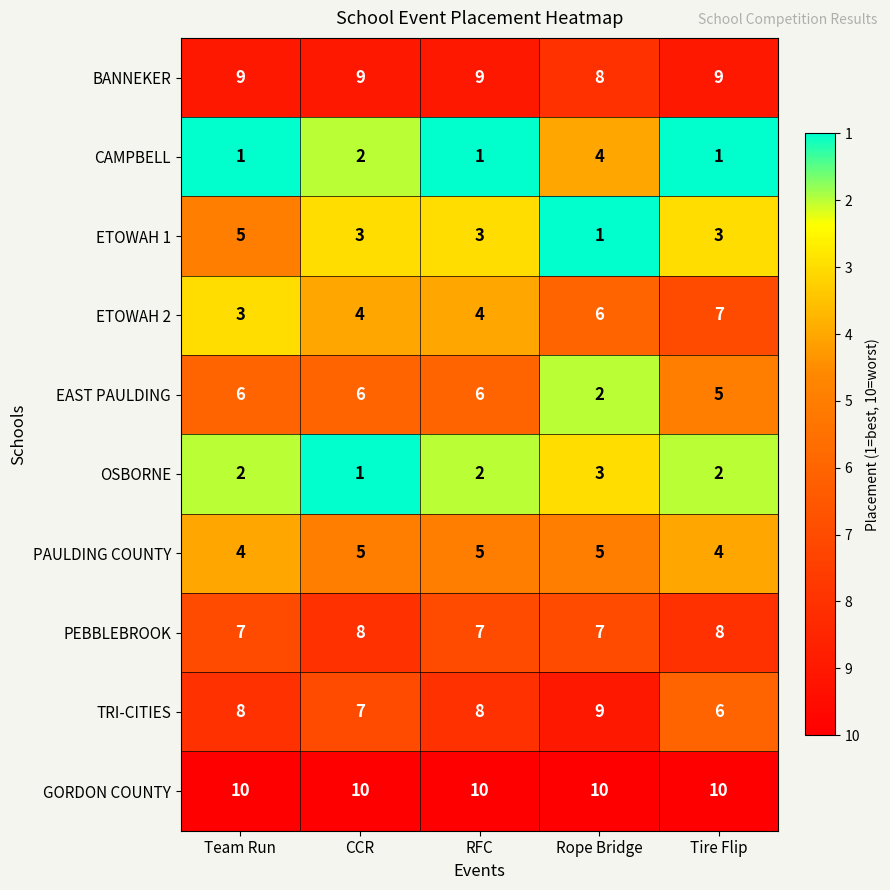

How many EAST PAULDING values are between 5 and 6?

4